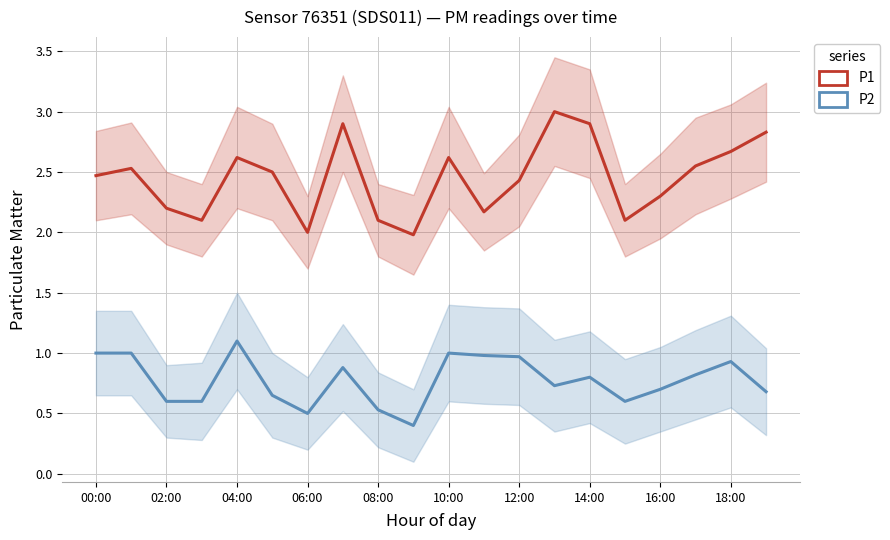

What is the difference between the P2 values at 15 and 11?

0.4